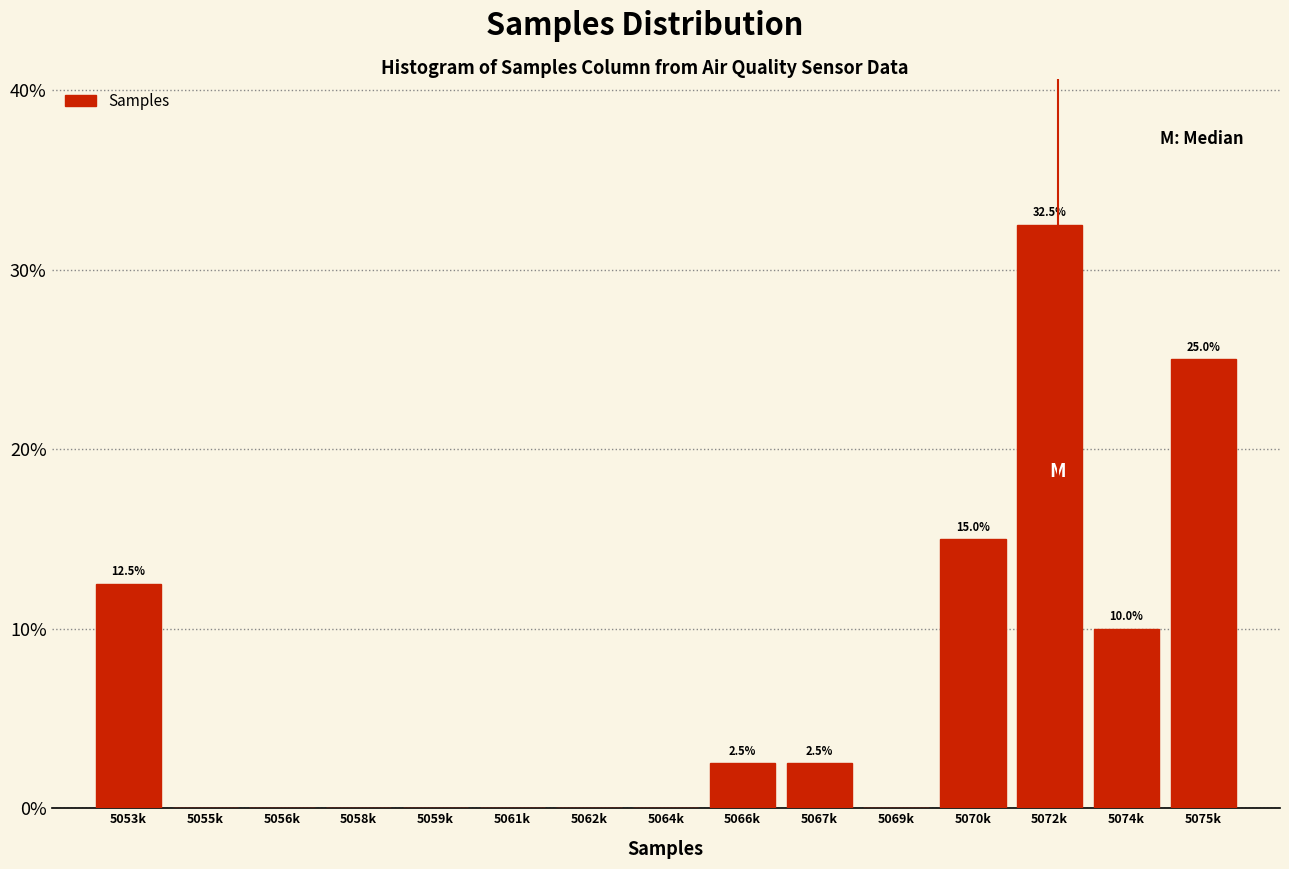

Reading left to right, extract all data points from this chart.

5053k=12.5	5055k=0.0	5056k=0.0	5058k=0.0	5059k=0.0	5061k=0.0	5062k=0.0	5064k=0.0	5066k=2.5	5067k=2.5	5069k=0.0	5070k=15.0	5072k=32.5	5074k=10.0	5075k=25.0